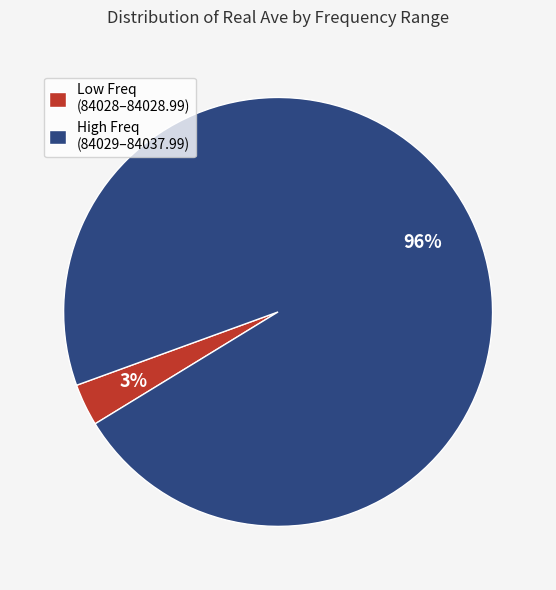

Between 84031 and 84037, which is larger?

84037